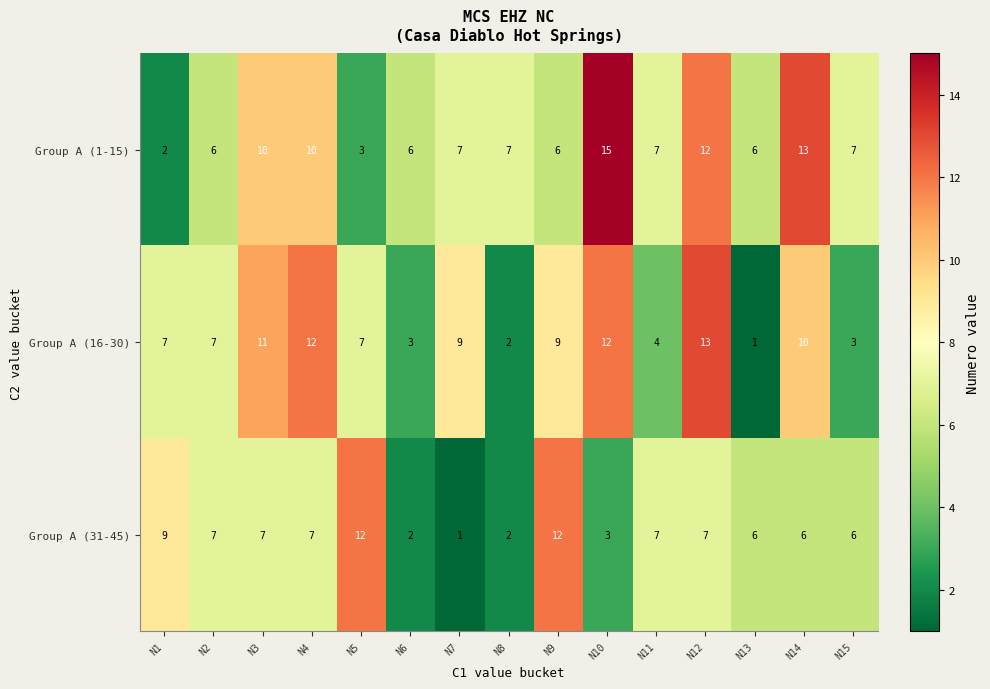

At how many categories does at least one series exceed 3?

15